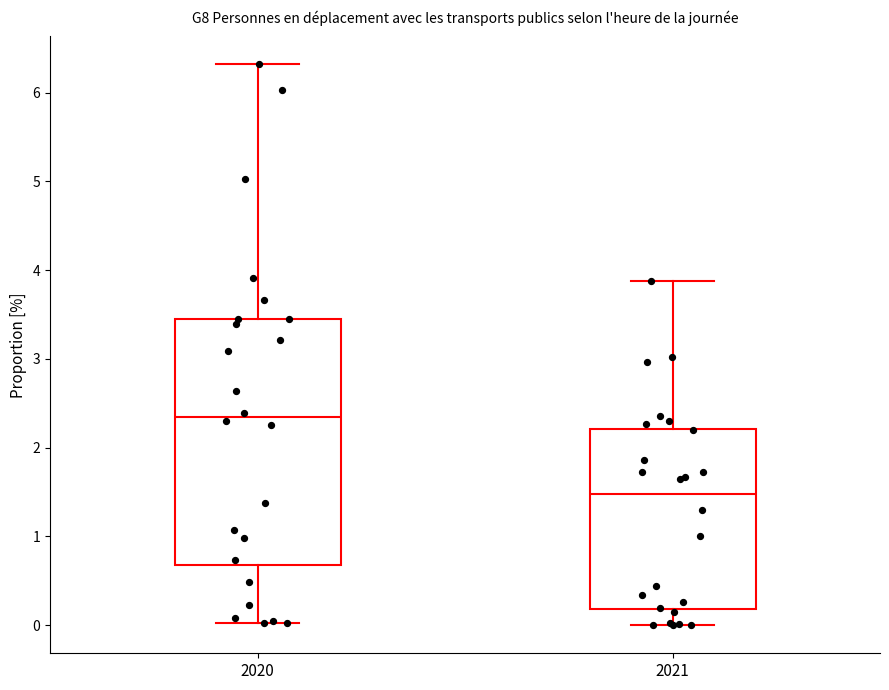

Where does the lower whisker of the box at x = 2020 end on the y-axis? The values are not printed on the chart, so give them approximately, as read against the axis.

0.0